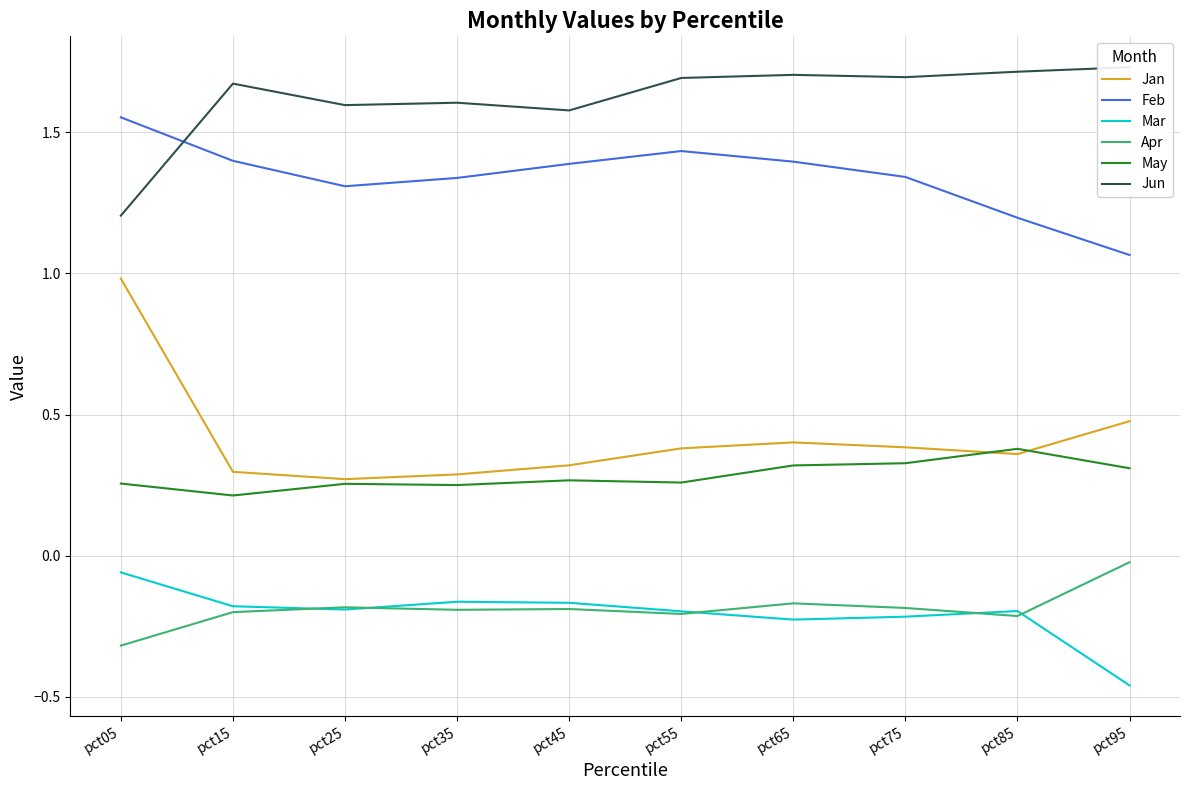

Which series has the largest total across all categories?

Jun